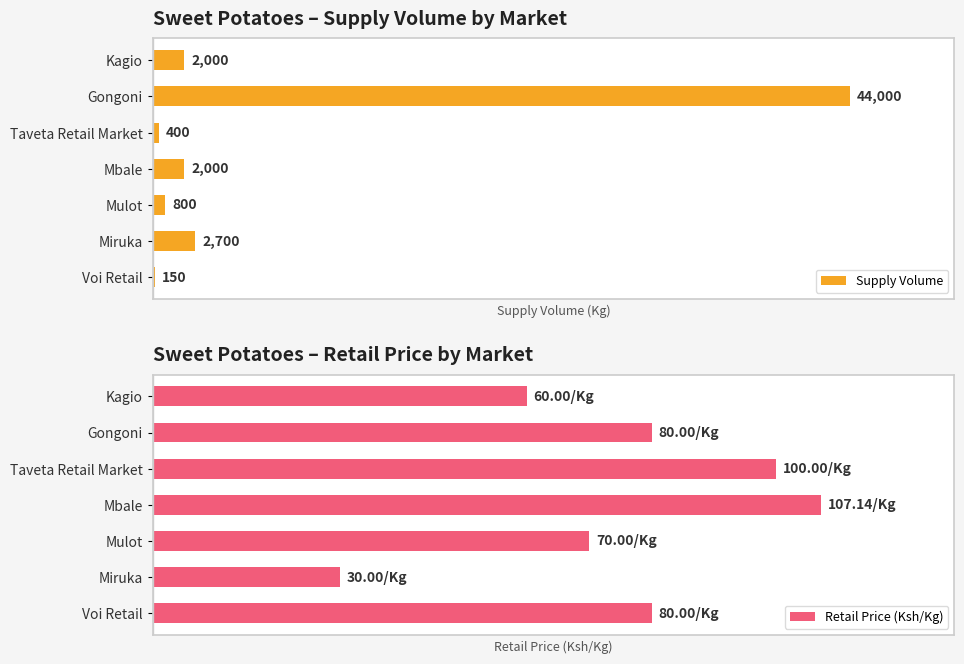

How many groups of bars are there?

7